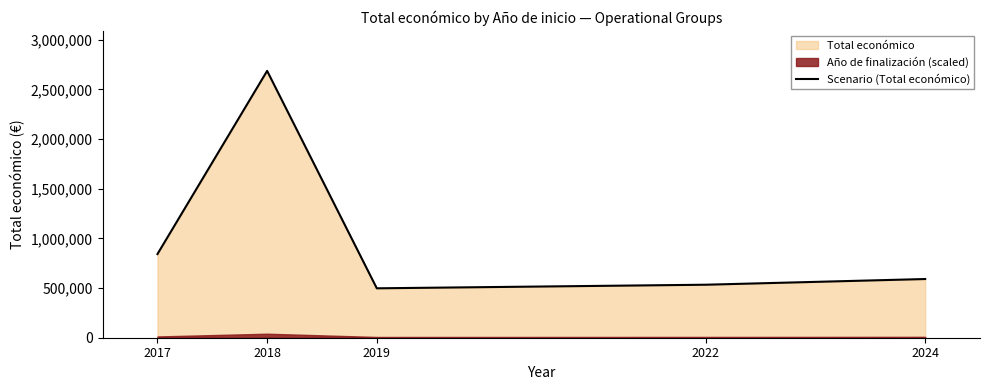

Reading left to right, list all the values displayed in this chart.

842014	2685474	497232	533449	590712